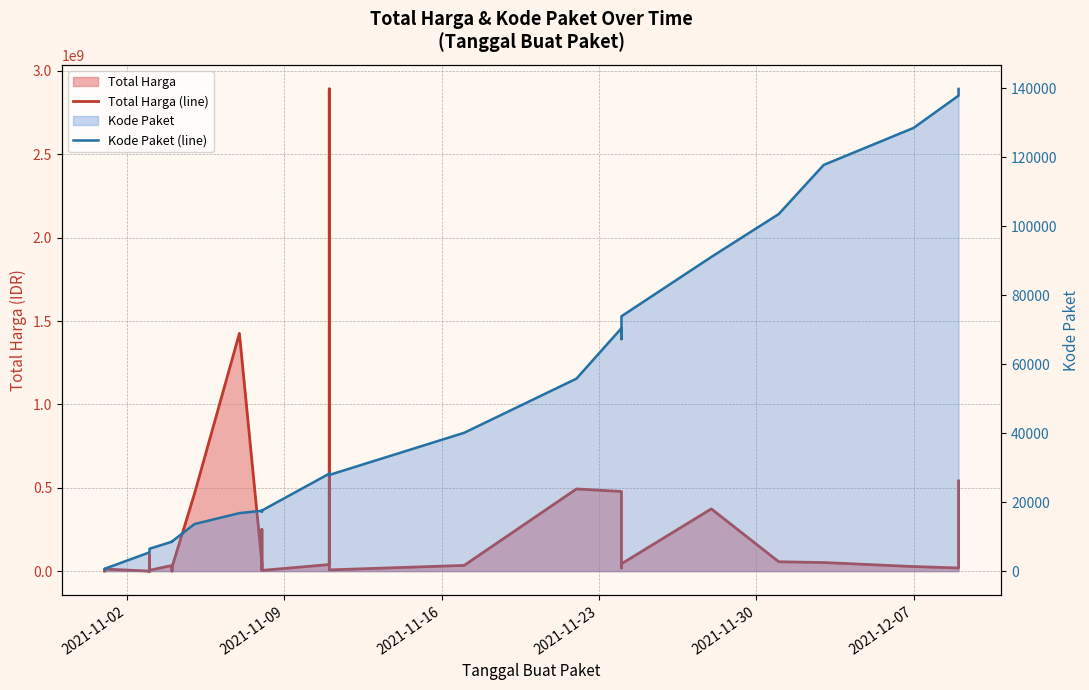

How many lines are shown in the chart?

2